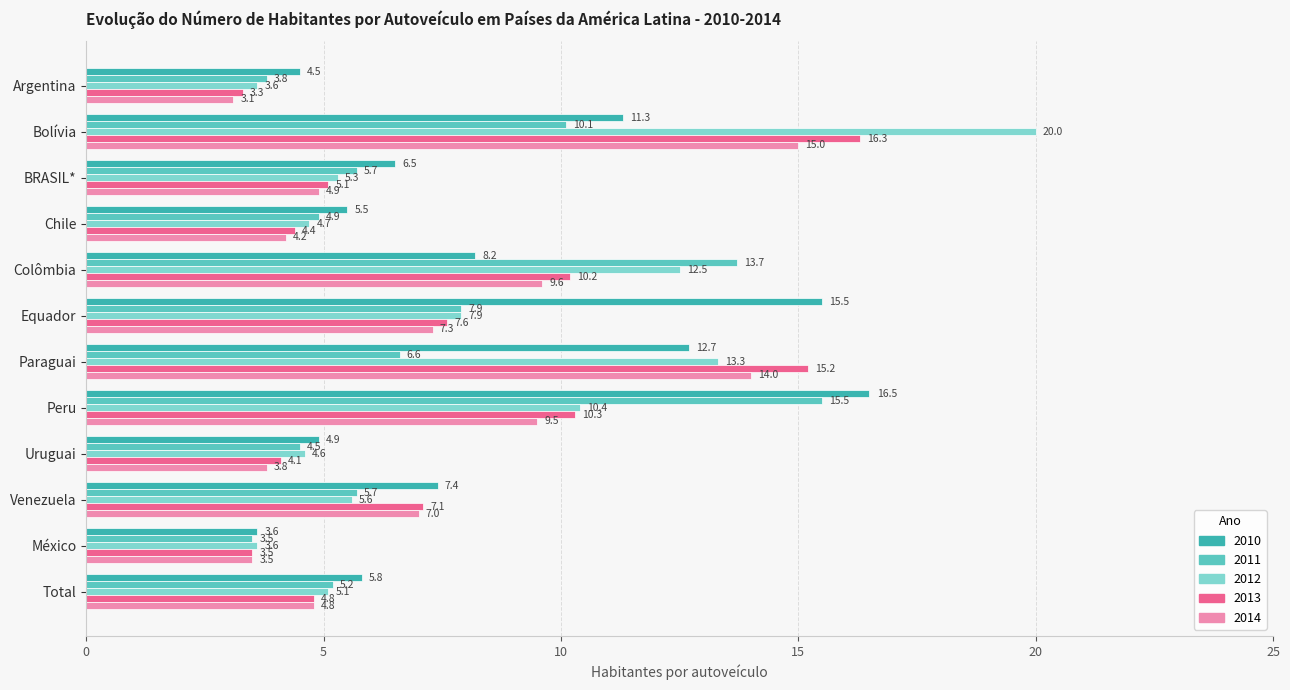

True or false: 2013 has a value of 10.2 at Colômbia.

True